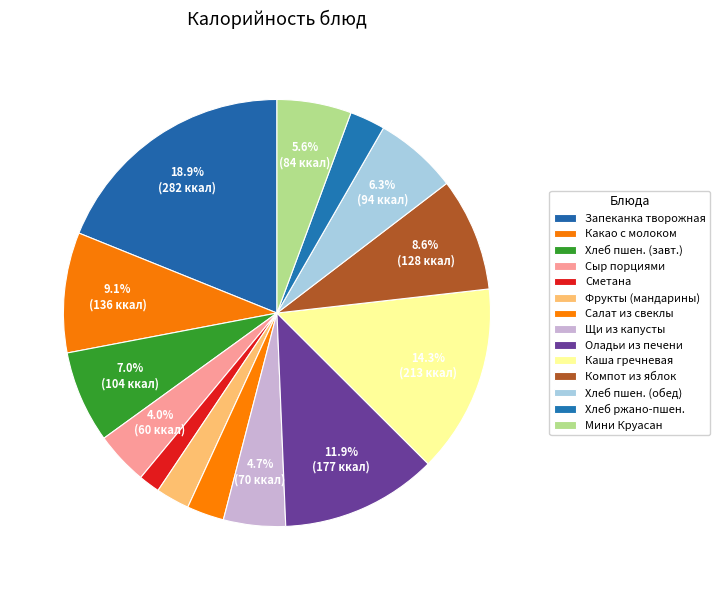

Count the number of slices in the pie.

14